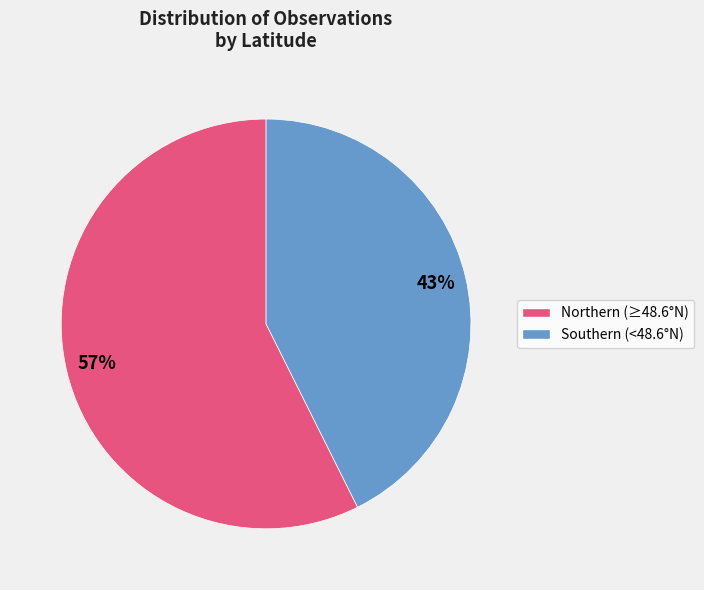

Is there a majority slice in this chart?

Yes